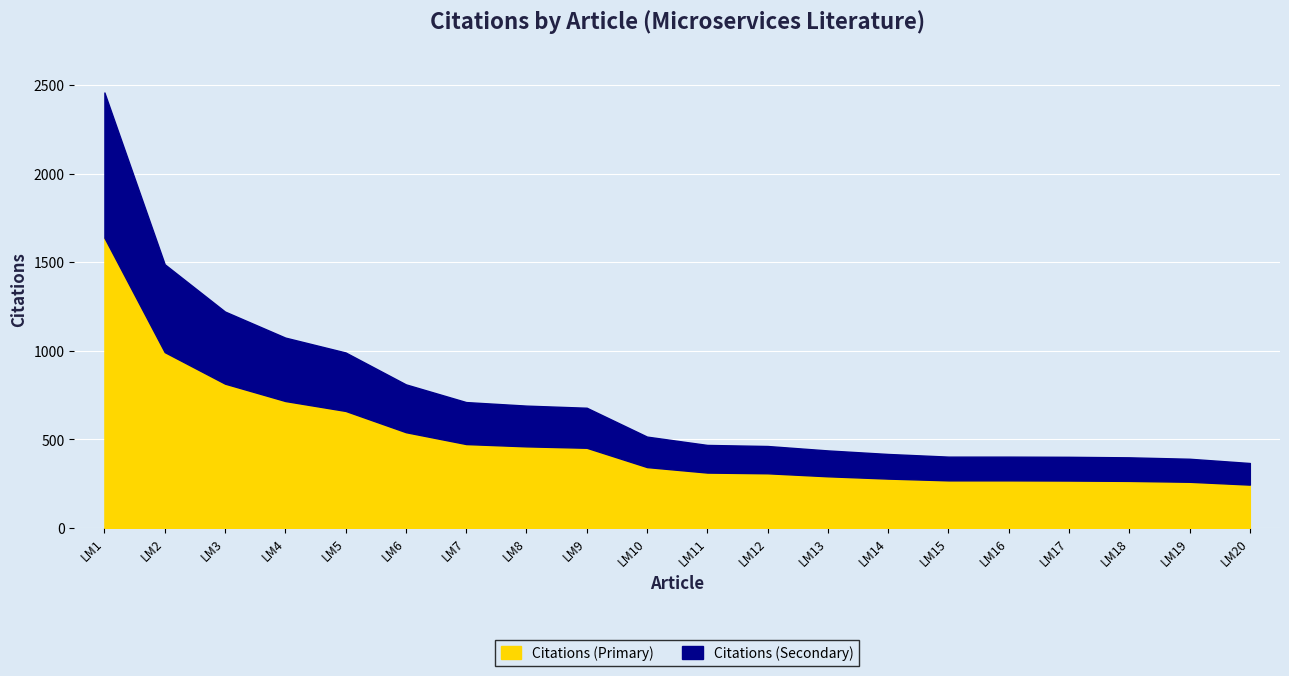

What is the total value across all series at LM9?

678